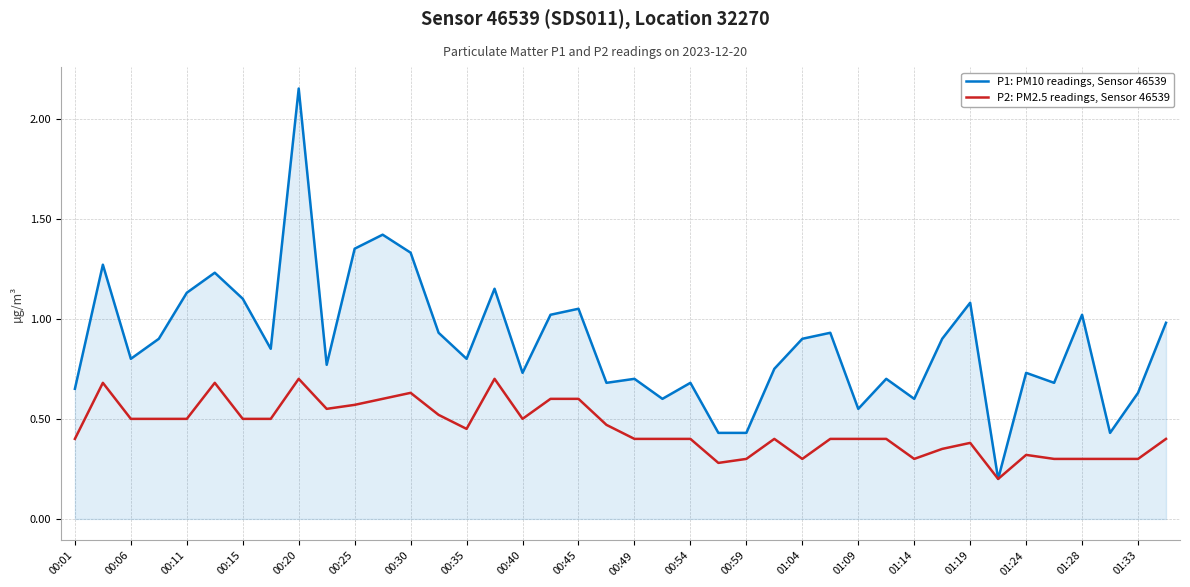

Which series has the widest spread of values?

P1: PM10 readings, Sensor 46539